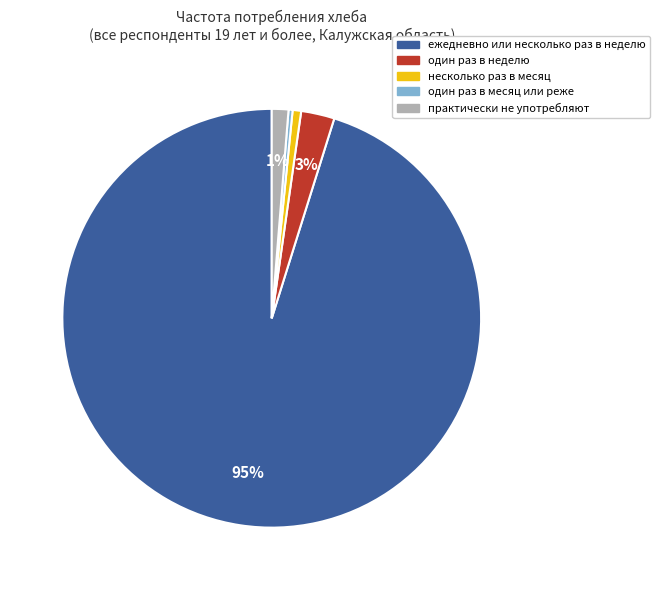

Which category has the biggest portion of the pie?

ежедневно или несколько раз в неделю